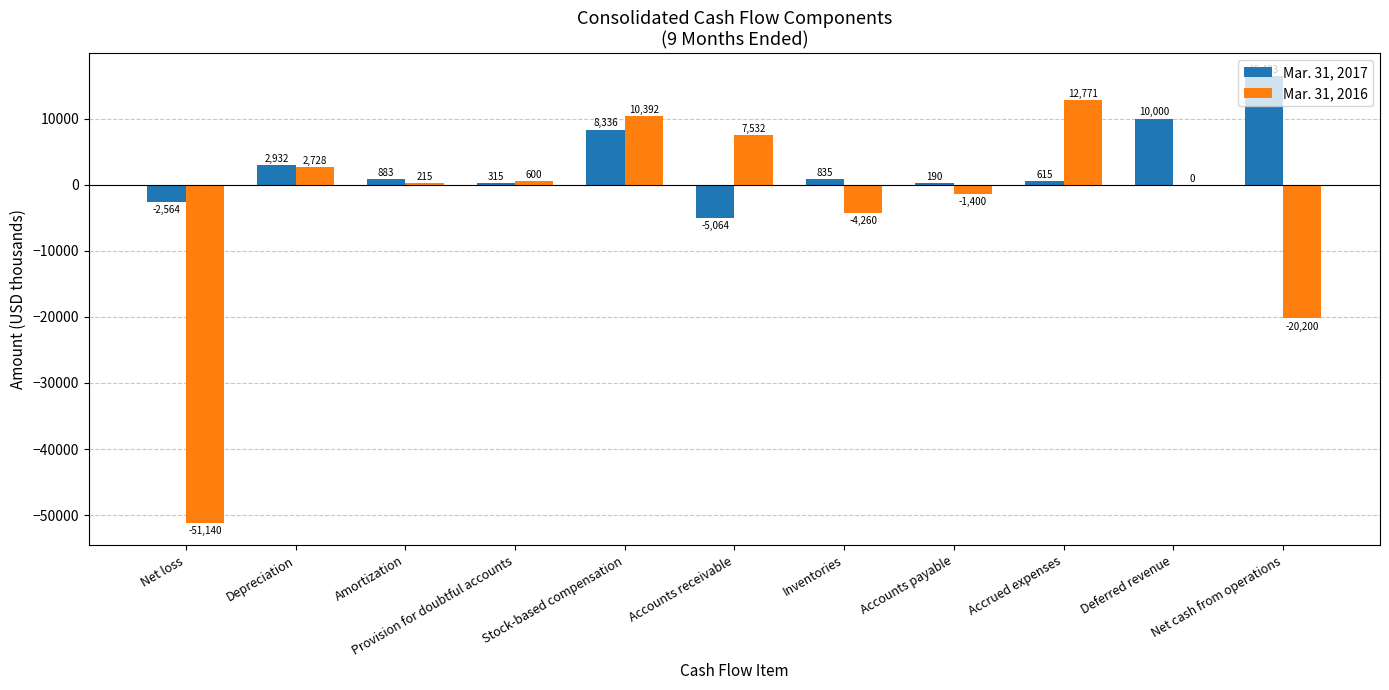

What is the total value across all series at Inventories?

-3425